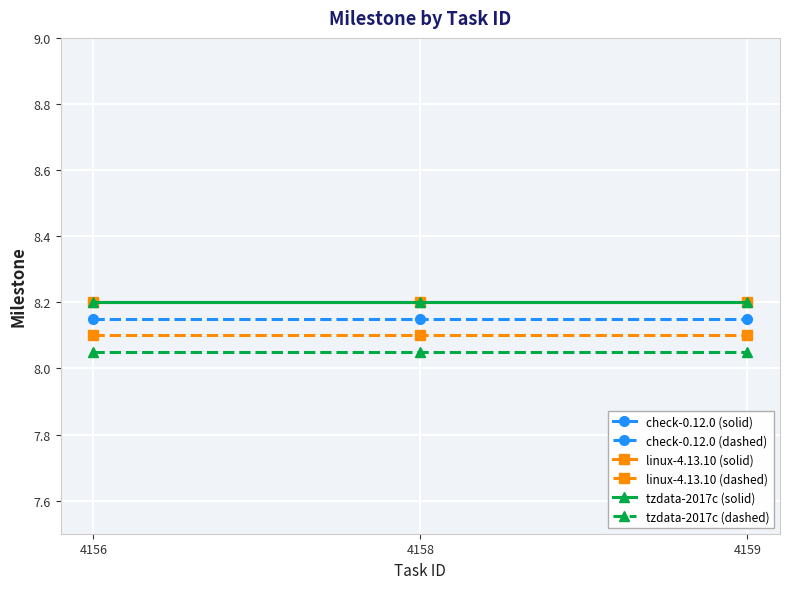

Where is tzdata-2017c (dashed) nearest to the value 8?

4156